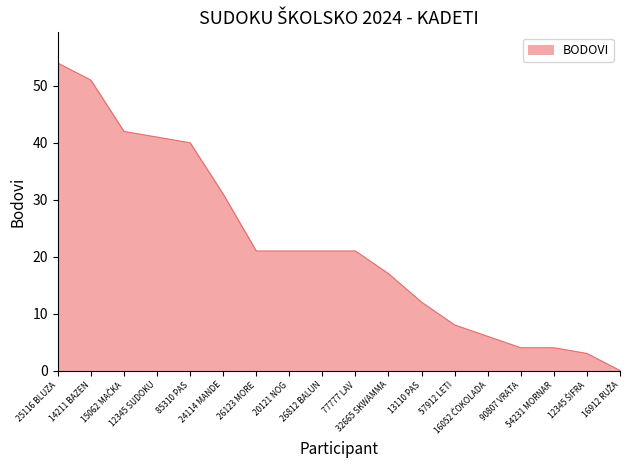

The value at 13110 PAS is 8. True or false?

False